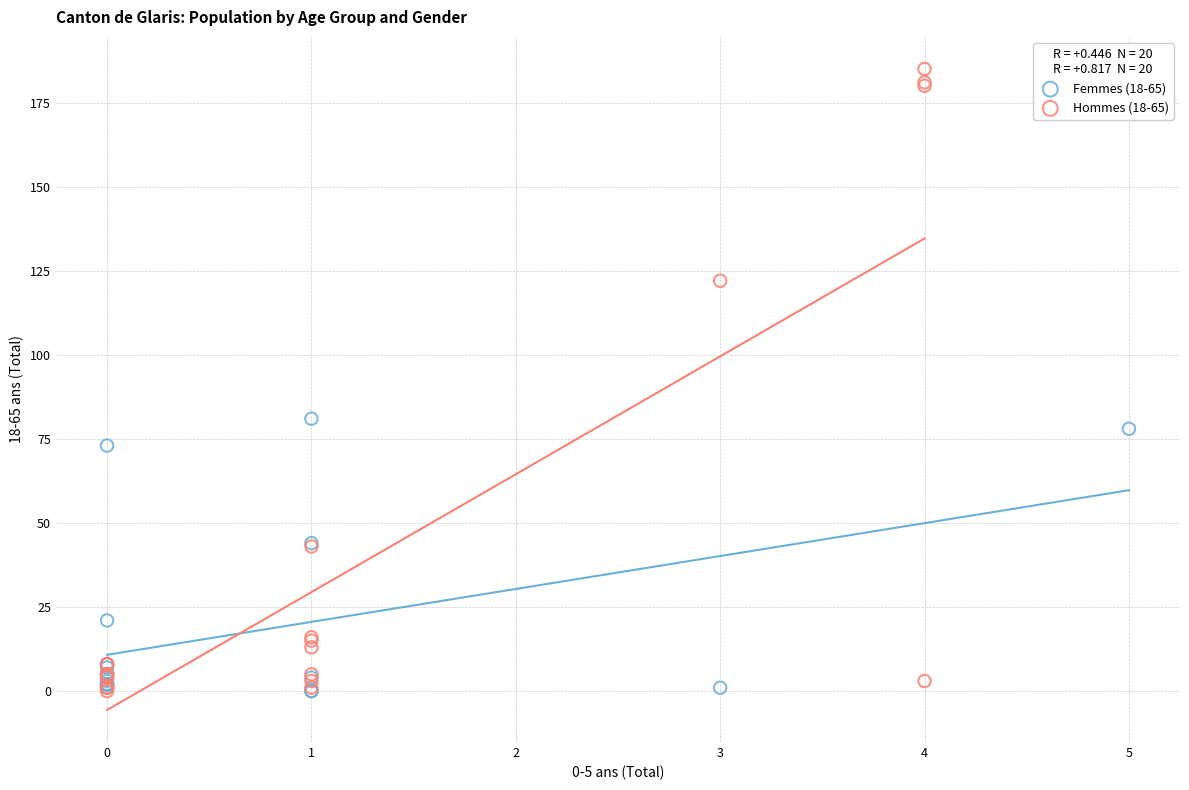

What are all the series names shown in the legend?

Femmes (18-65), Hommes (18-65)